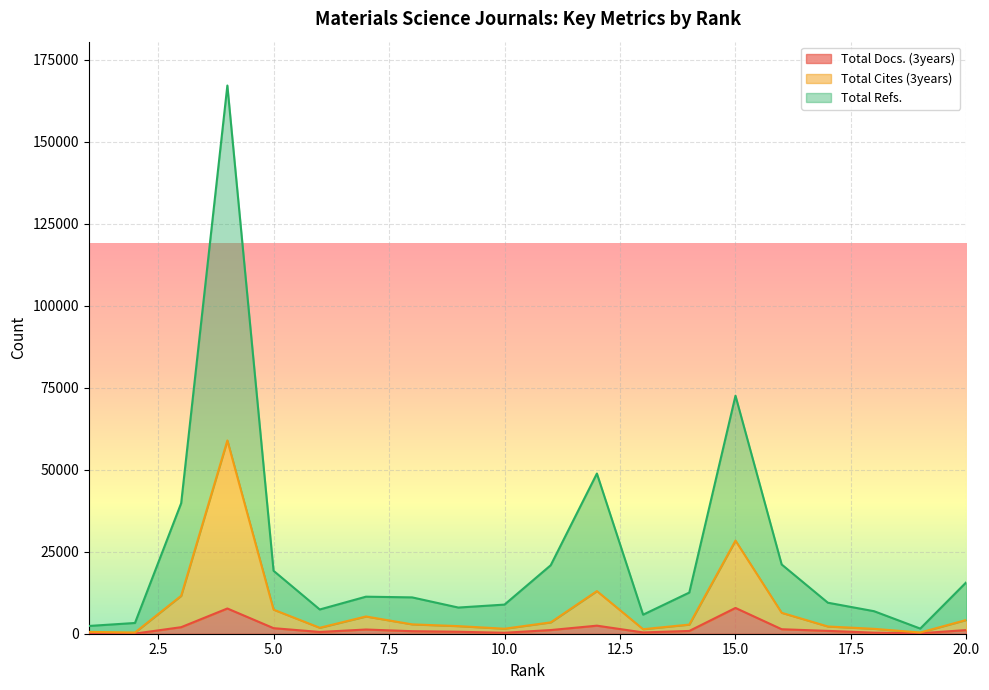

Read the Total Refs. value at 7.

11290